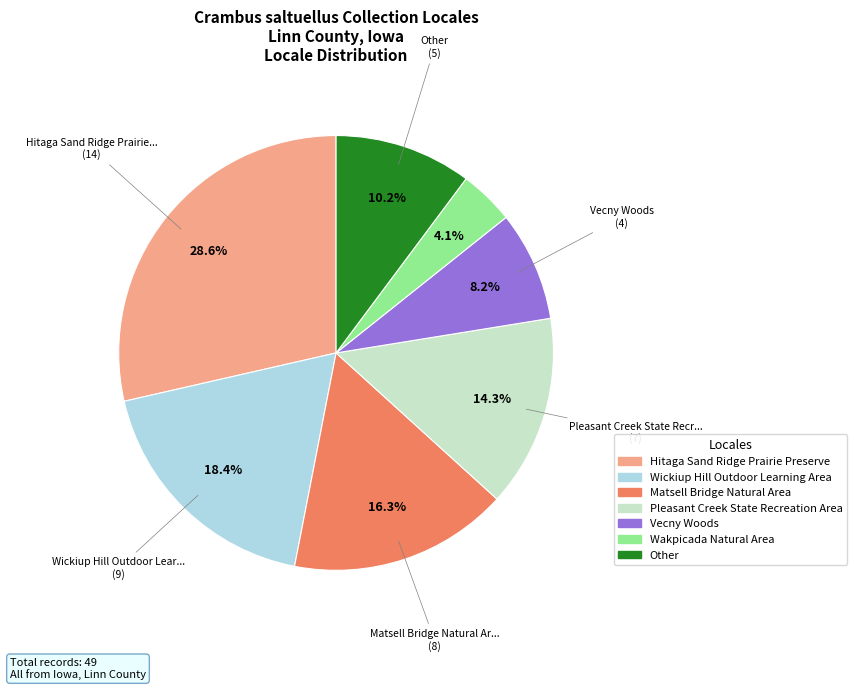

Do Vecny Woods and Pleasant Creek State Recreation Area together represent more than half of the pie?

No